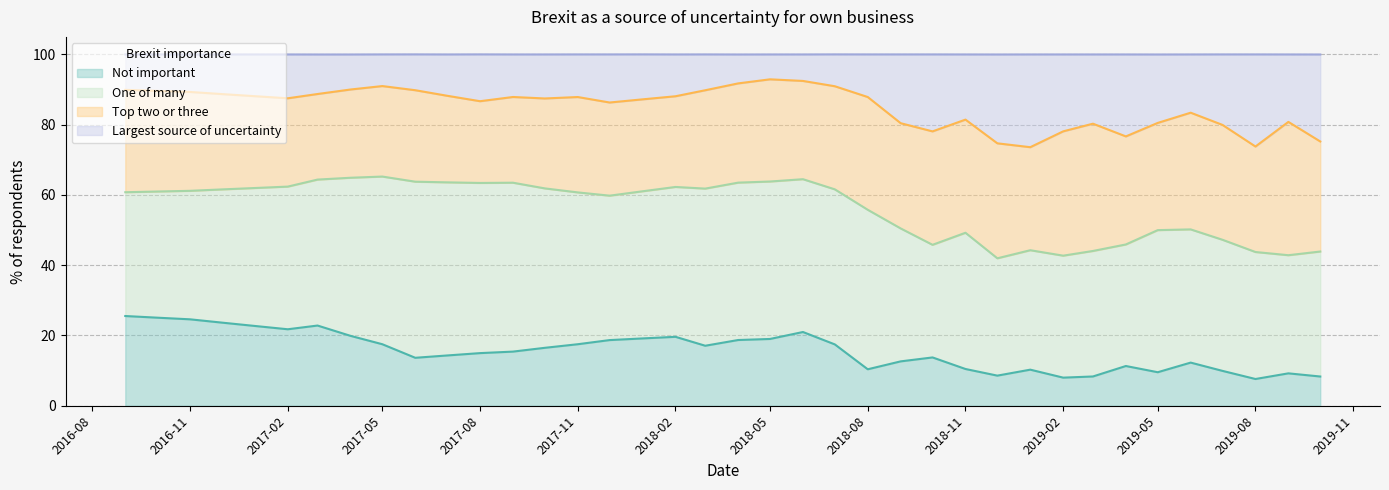

What is the sum of all Not important values?

597.2